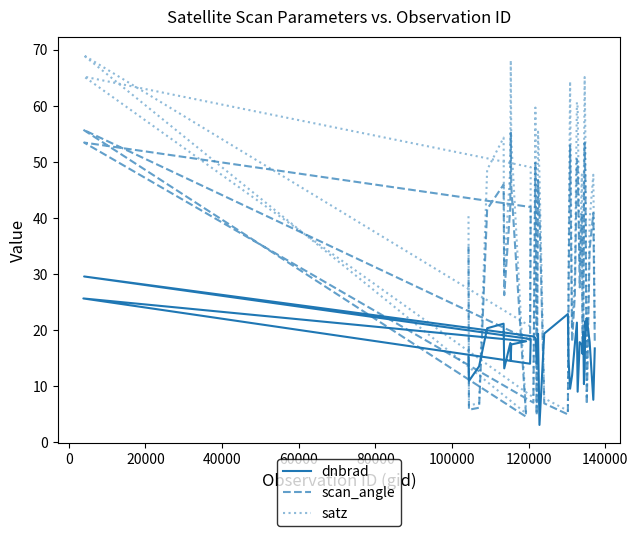

At how many categories does at least one series exceed 32?

22